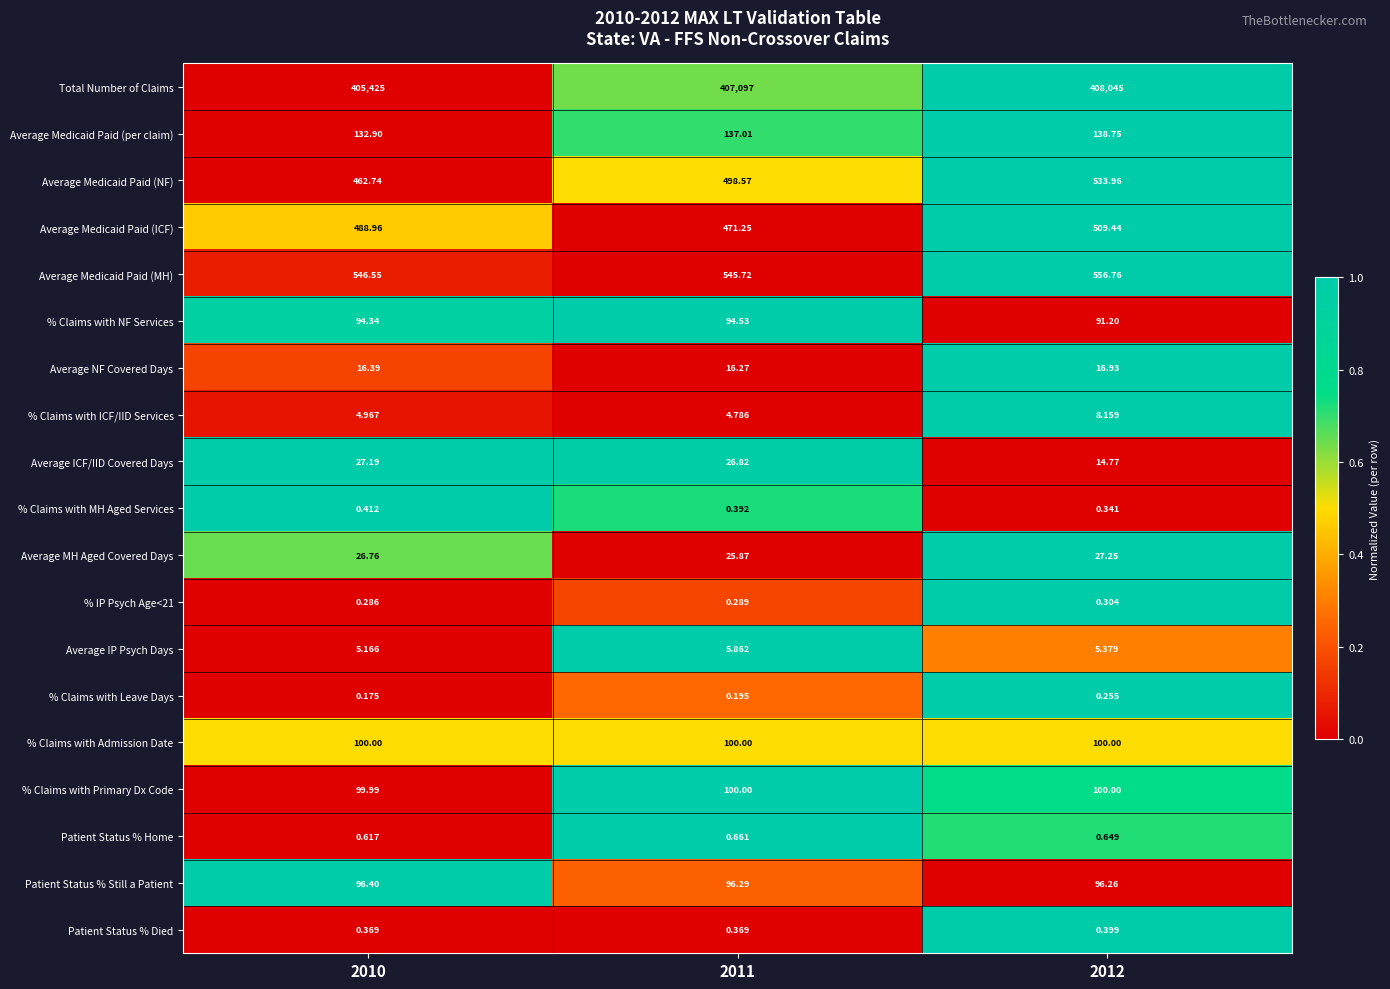

Is the value of Patient Status % Died at 2012 greater than the value of % Claims with Primary Dx Code at 2011?

No